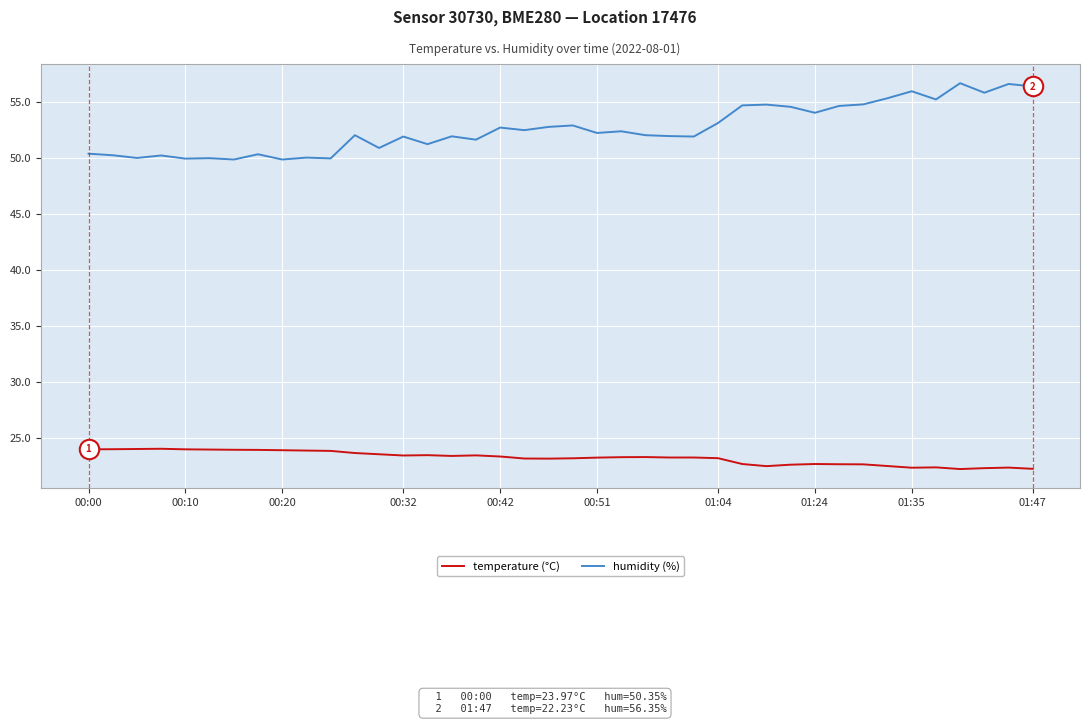

What is the greatest value displayed?

56.6